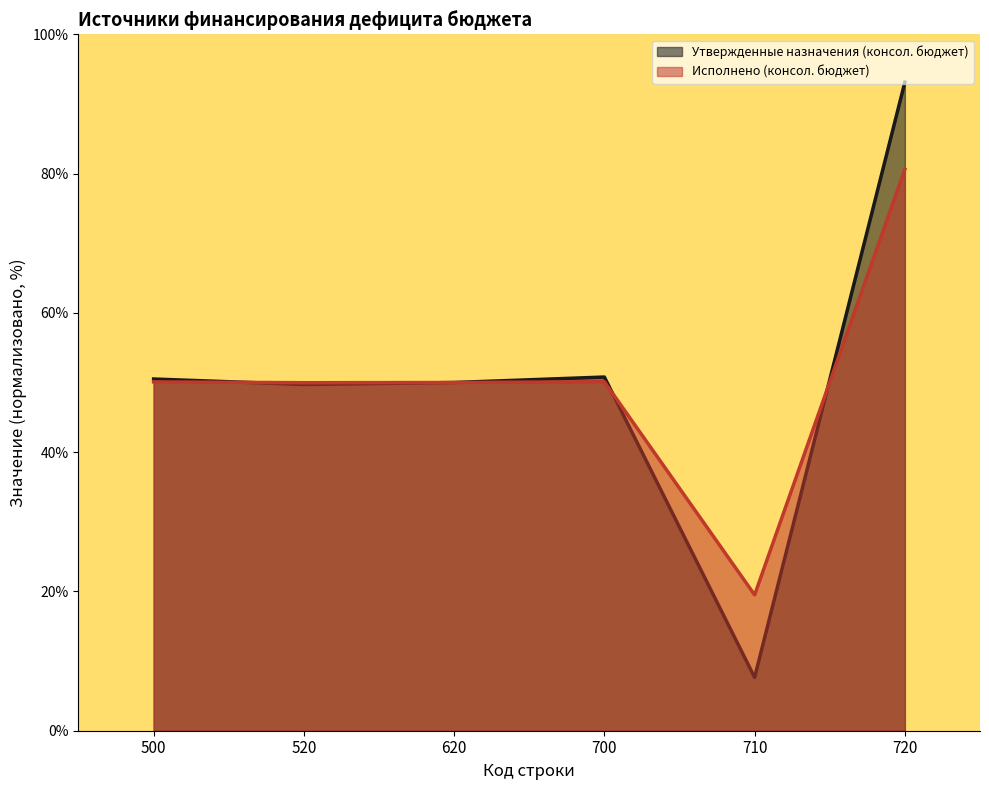

What is the minimum value for Исполнено (консол. бюджет)?

19.5